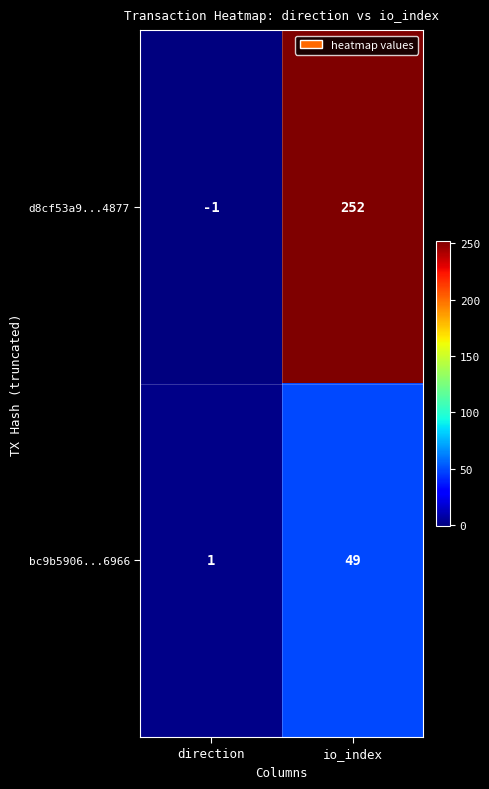

Which series changed the most between direction and io_index?

d8cf53a9...4877